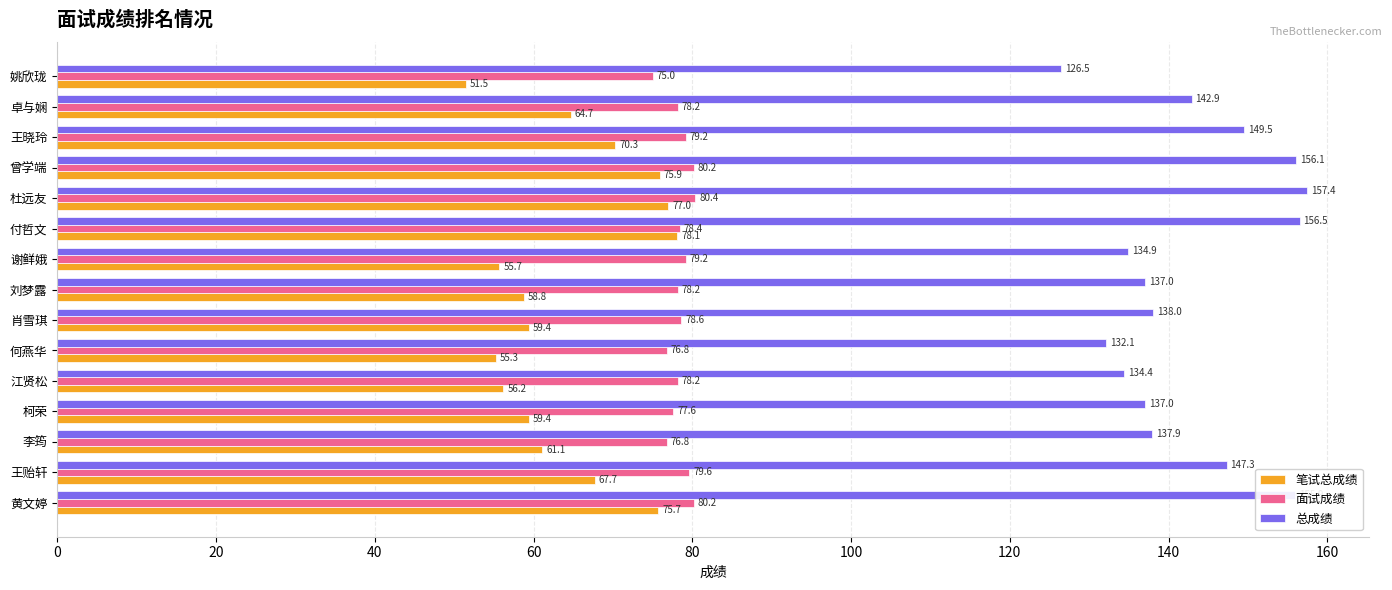

How many values in the 面试成绩 series exceed 78?

11